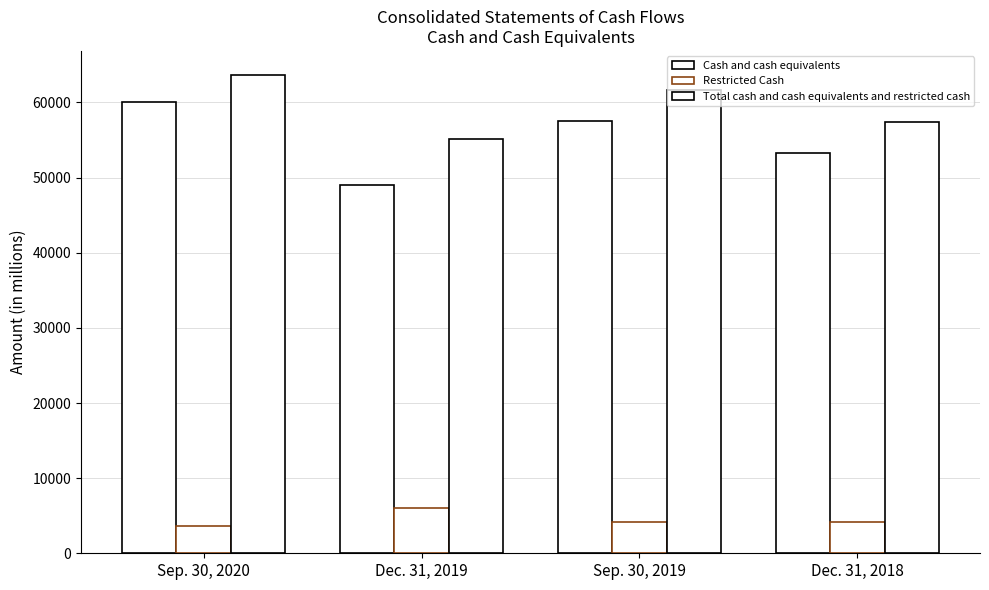

Are the bars grouped side by side (vs. stacked)?

Yes